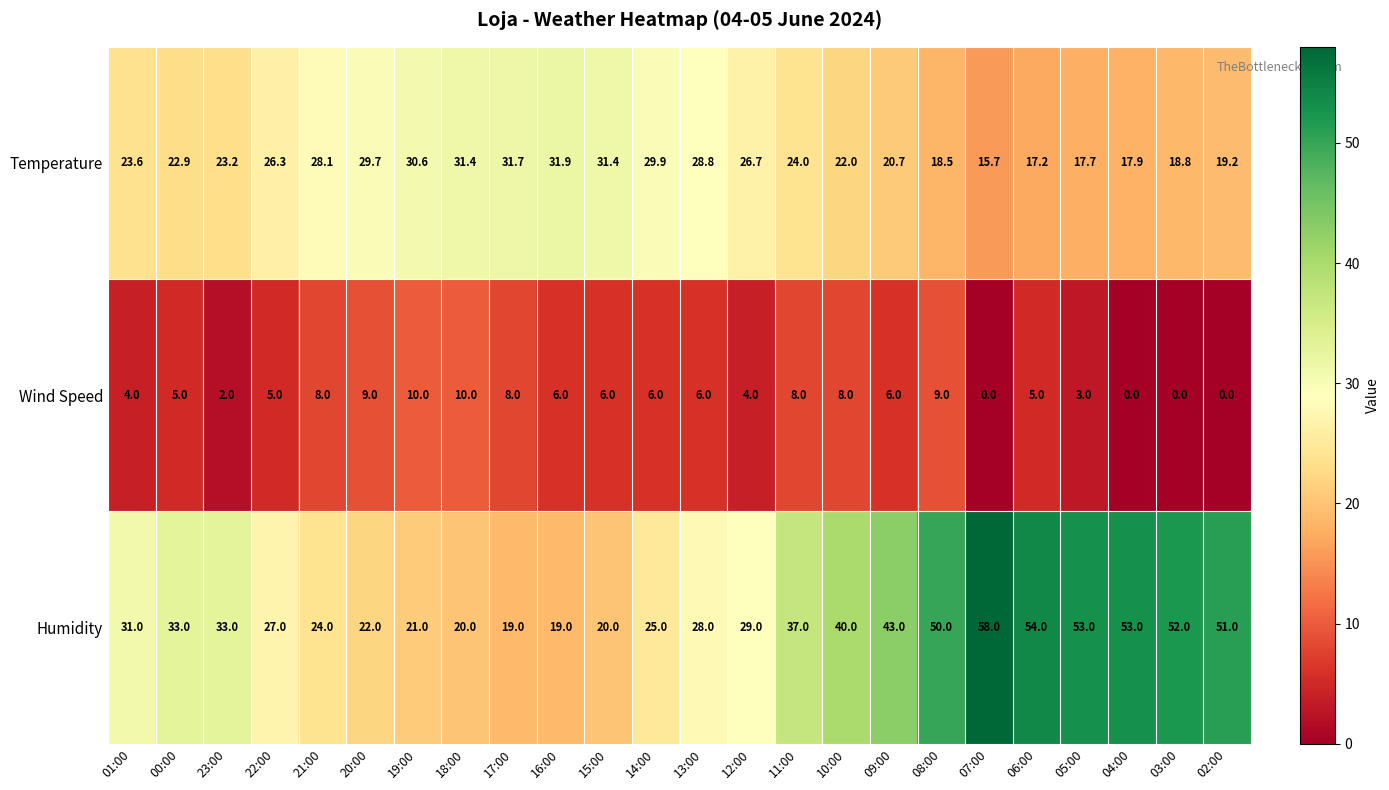

The value of Humidity at 04:00 is 31.7. True or false?

False